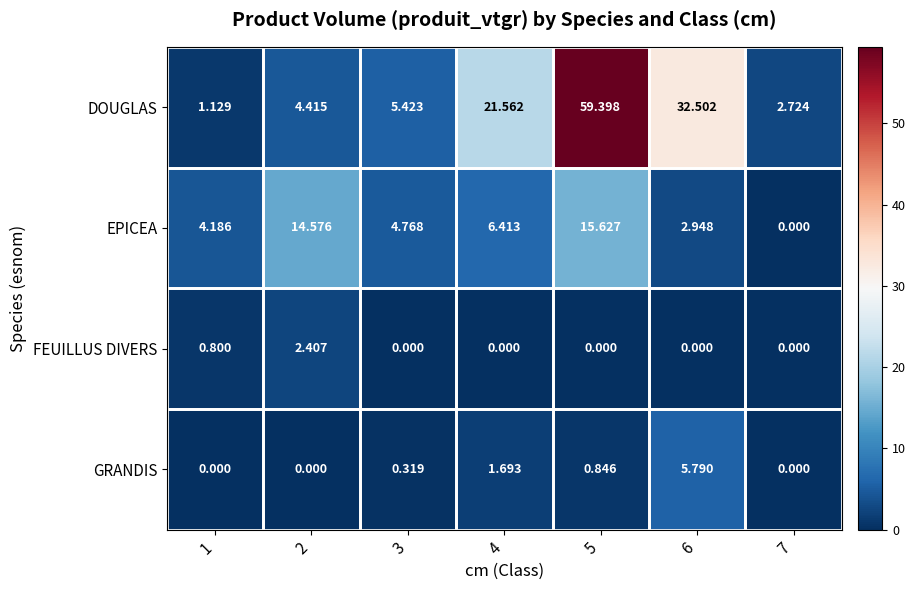

Which series changed the most between 2 and 7?

EPICEA